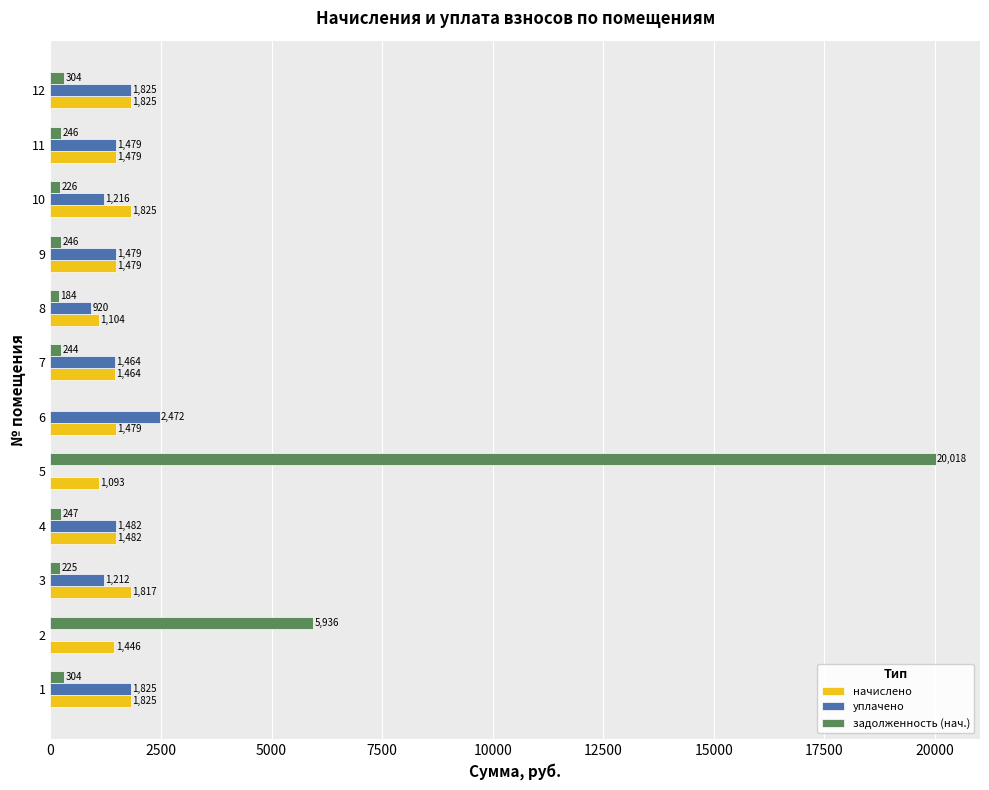

Which series changed the most between 1 and 3?

уплачено